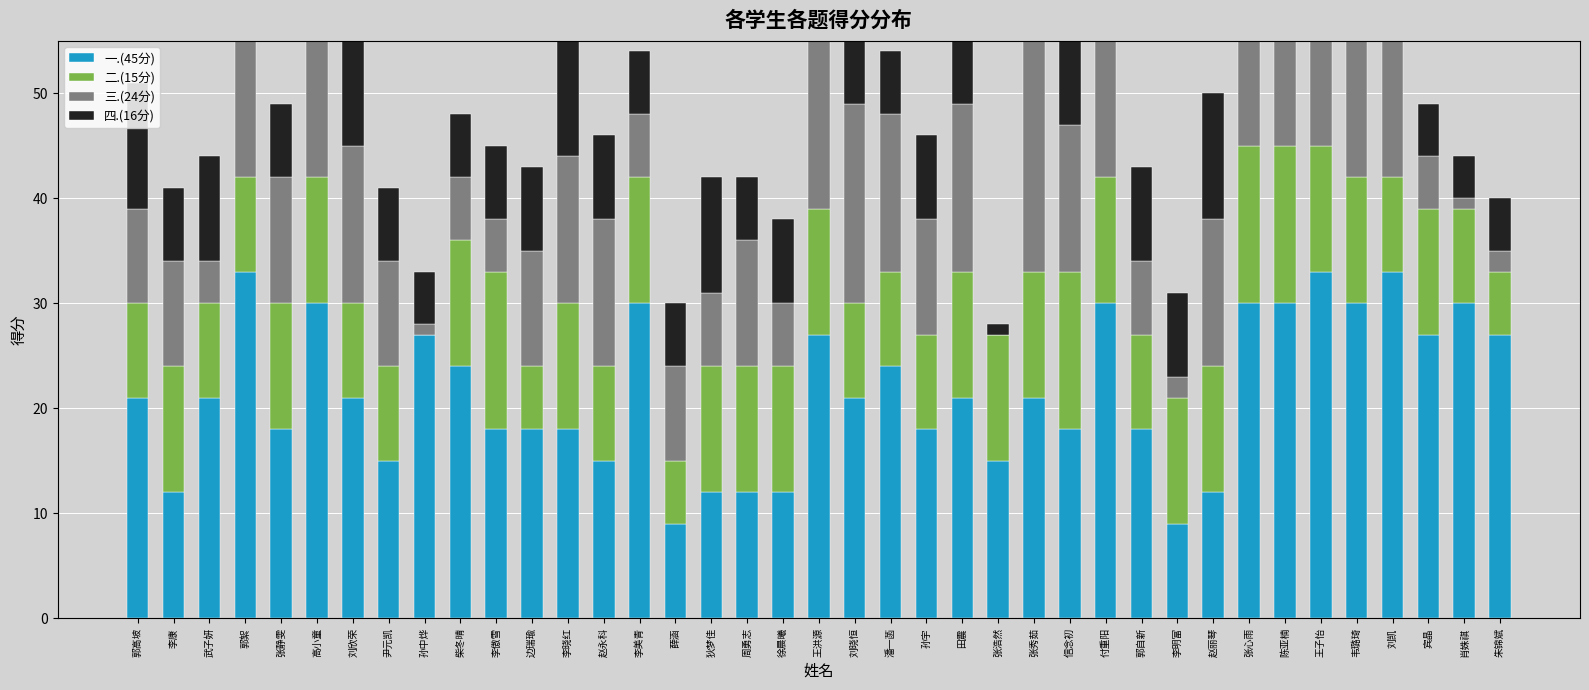

What is the label of the 17th bar from the left?

狄梦佳